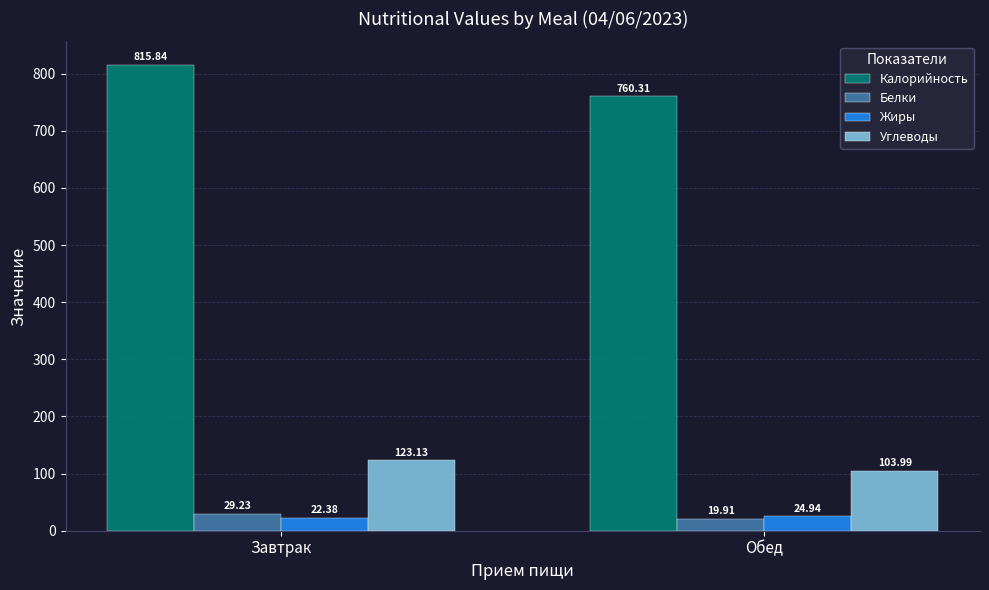

What is the difference between the maximum and minimum values in the Белки series?

9.3